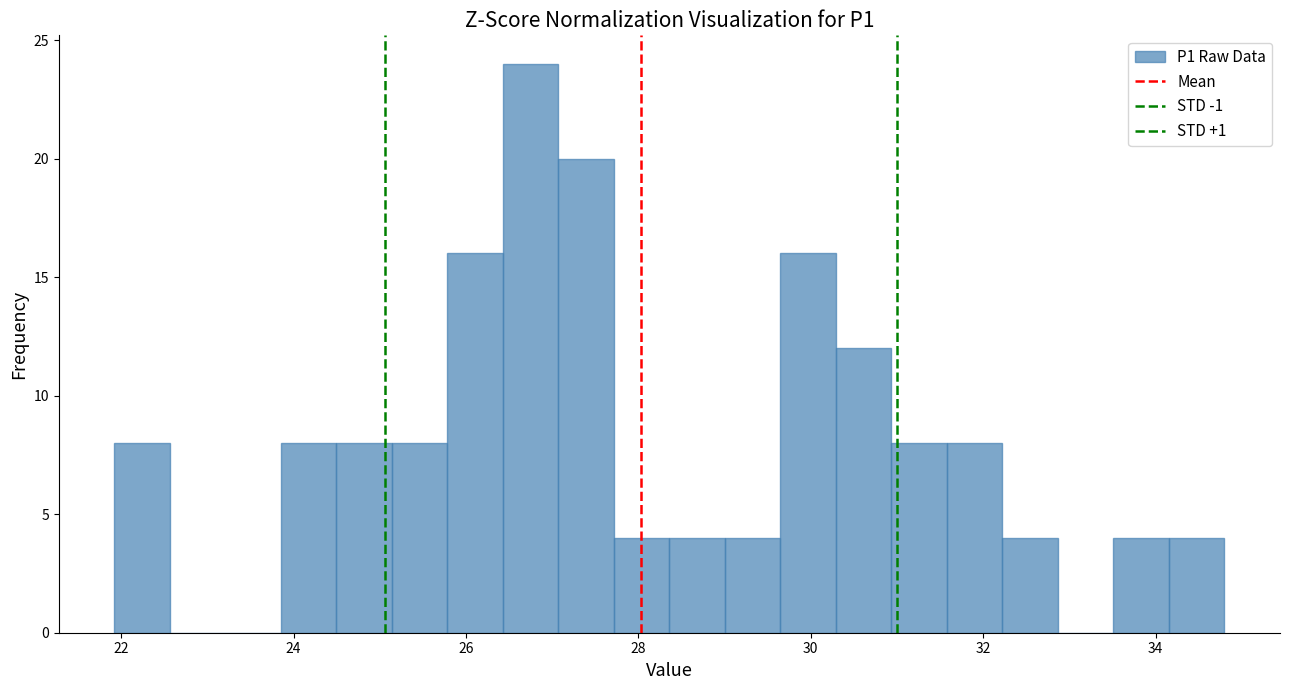

Read against the x-axis, roughly where is the centre of the tallest bar?

26.8